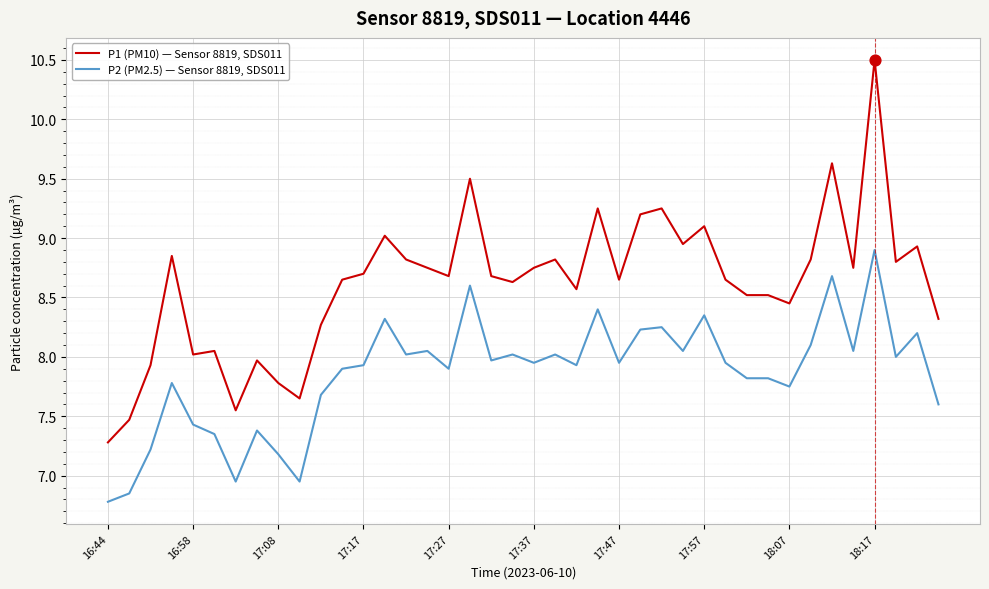

Which series has the largest total across all categories?

P1 (PM10) — Sensor 8819, SDS011